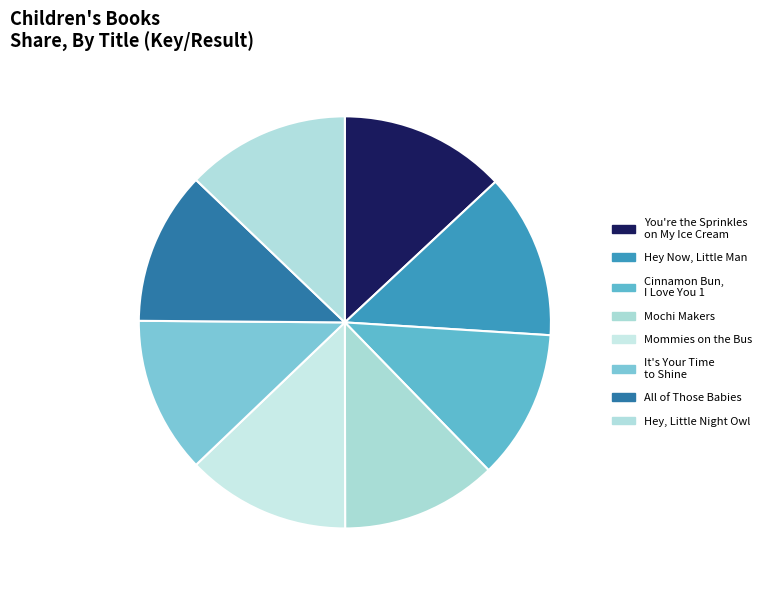

How many slices are in this pie chart?

8